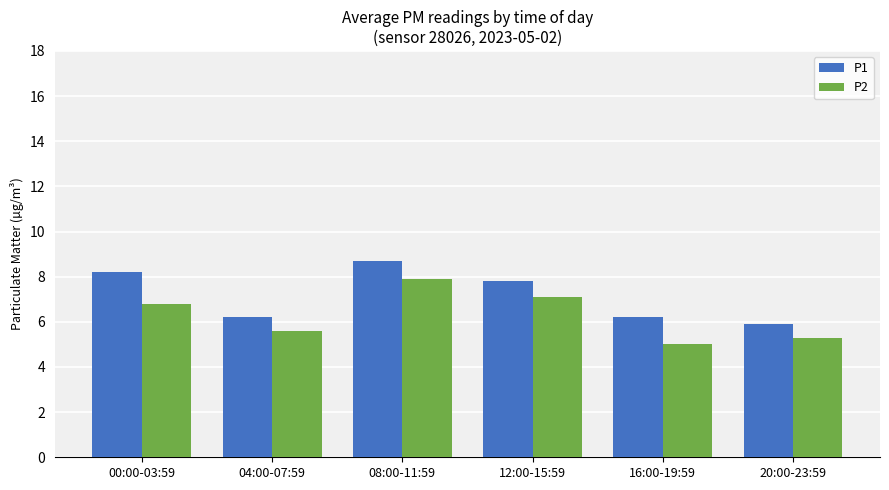

How many values in the P1 series exceed 7?

3